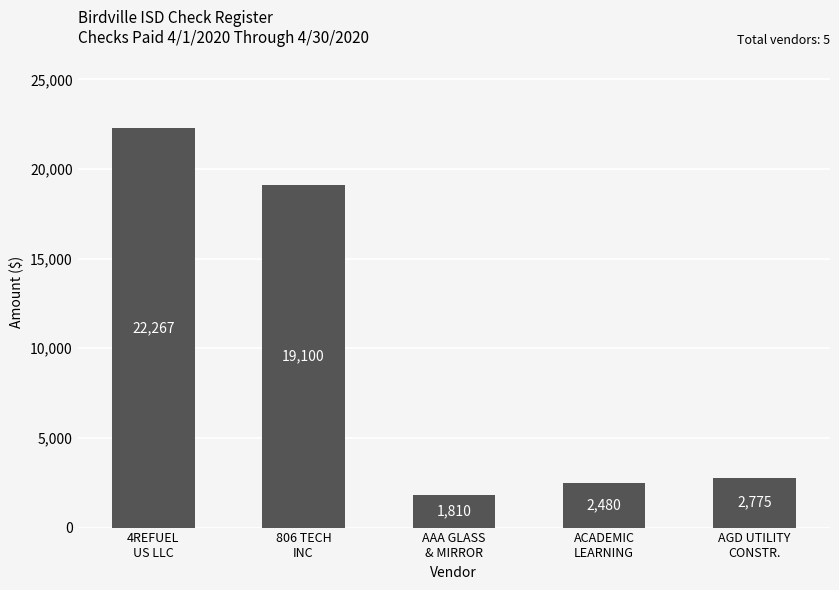

What is the value of the 4th bar from the left?

2479.6